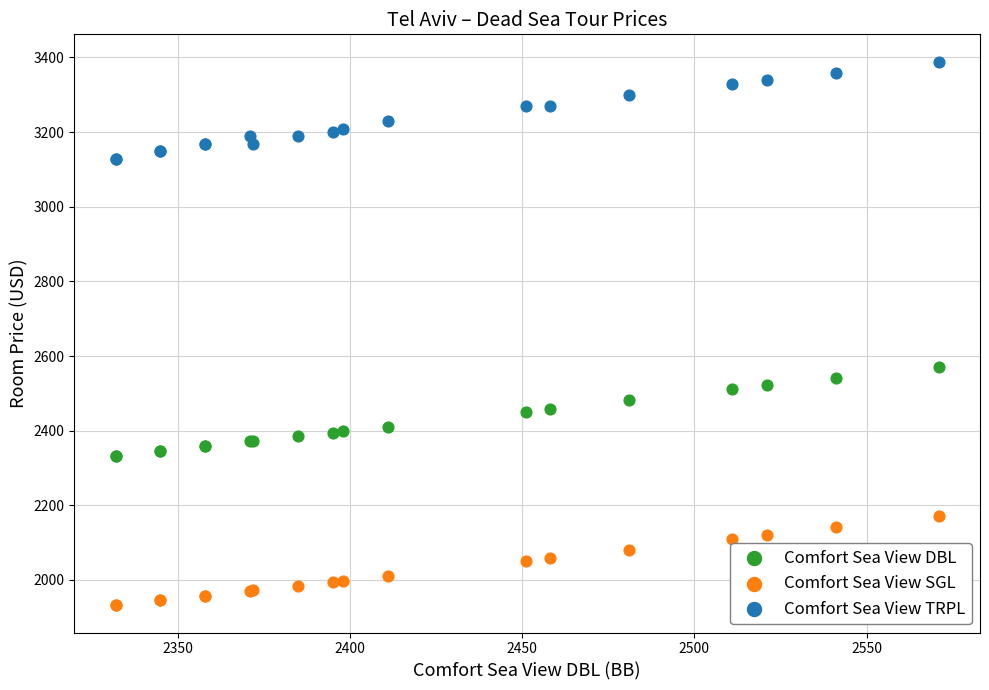

What are all the series names shown in the legend?

Comfort Sea View DBL, Comfort Sea View SGL, Comfort Sea View TRPL